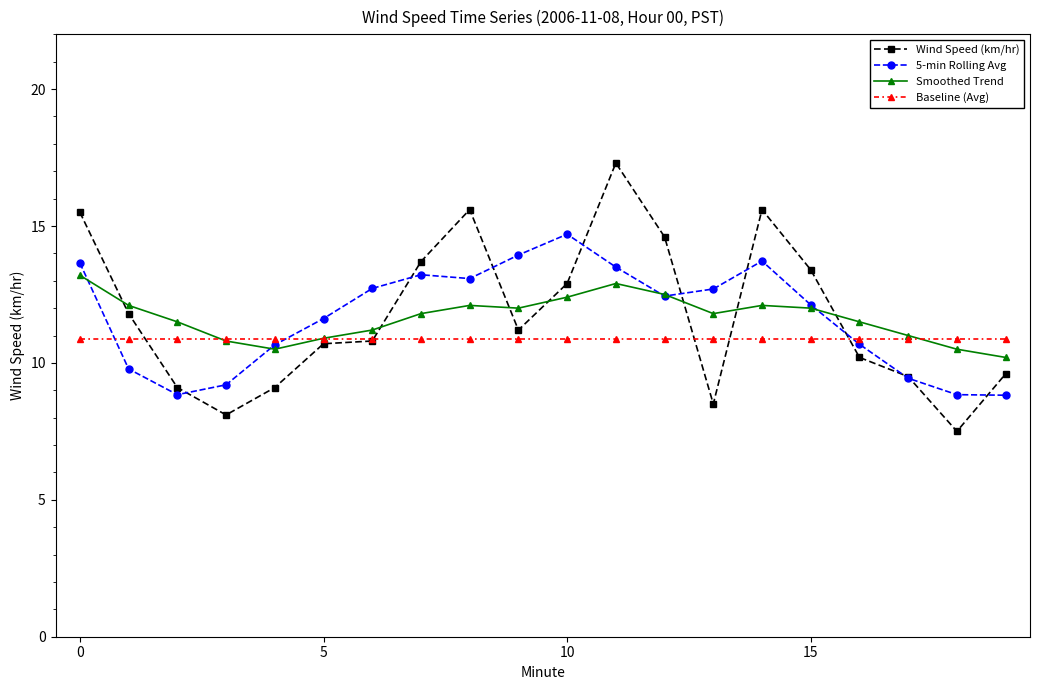

What is the maximum value shown in the chart?

17.3